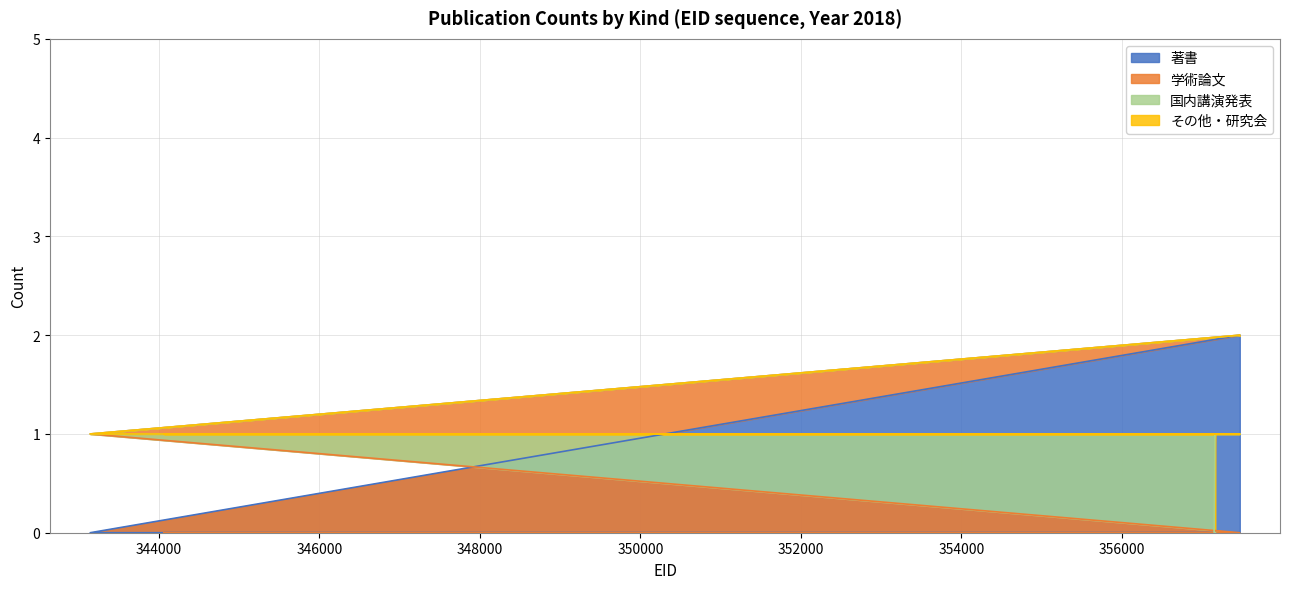

Is it true that 国内講演発表 equals 2 at 344067?

False